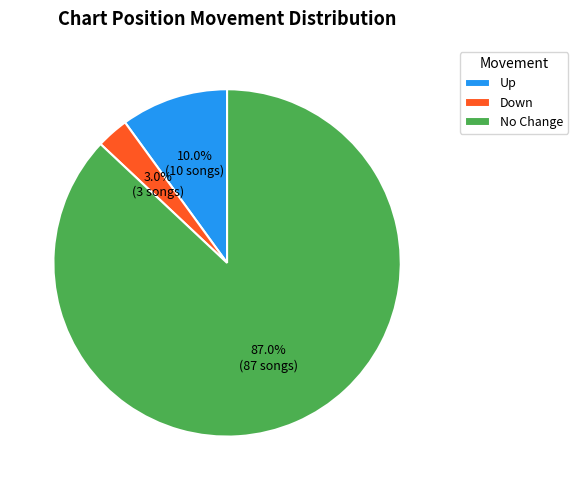

Between Up and No Change, which is larger?

No Change